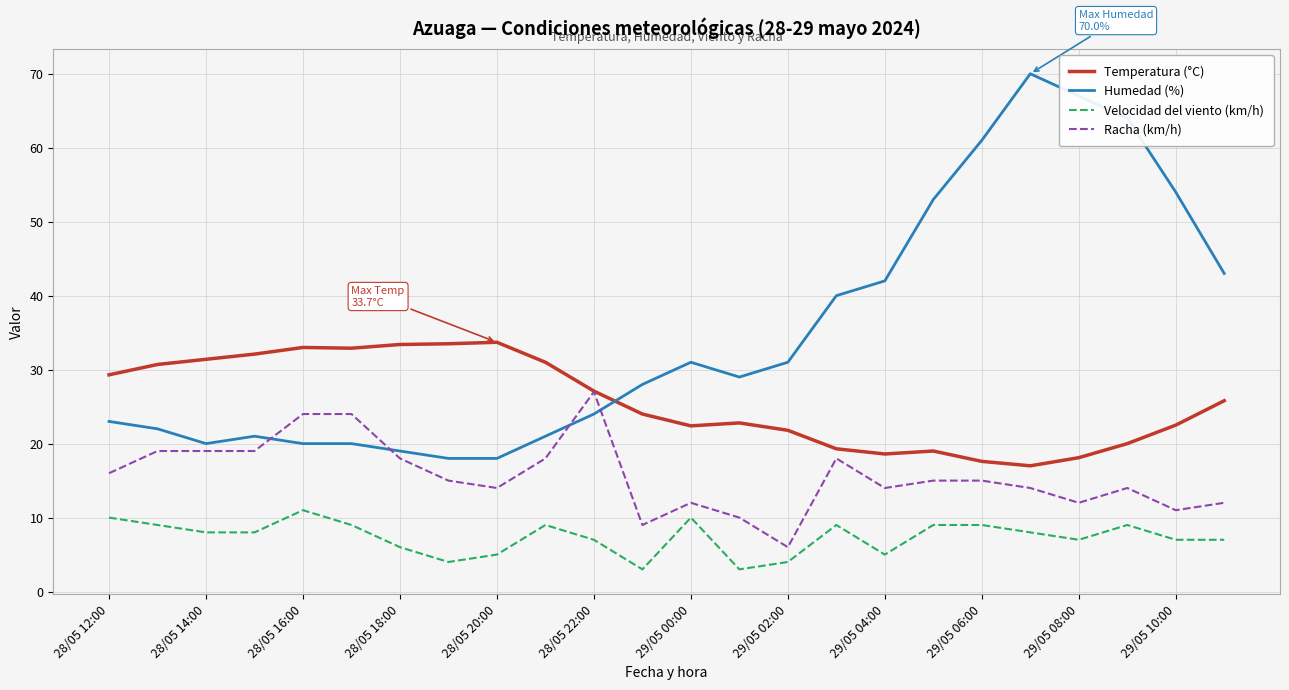

True or false: Humedad (%) and Velocidad del viento (km/h) intersect in this chart.

False